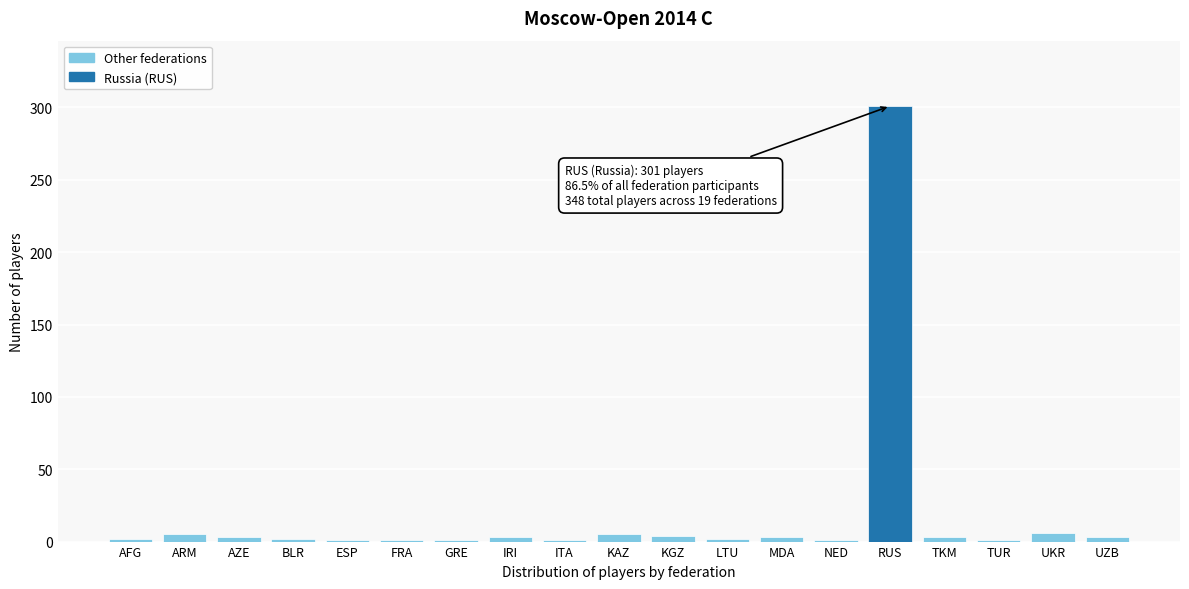

At which category does the chart reach its peak across all series?

RUS